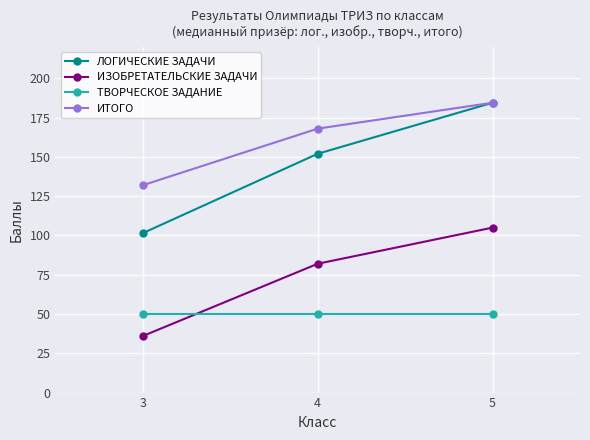

What is the approximate value of ТВОРЧЕСКОЕ ЗАДАНИЕ at 4?

50.0